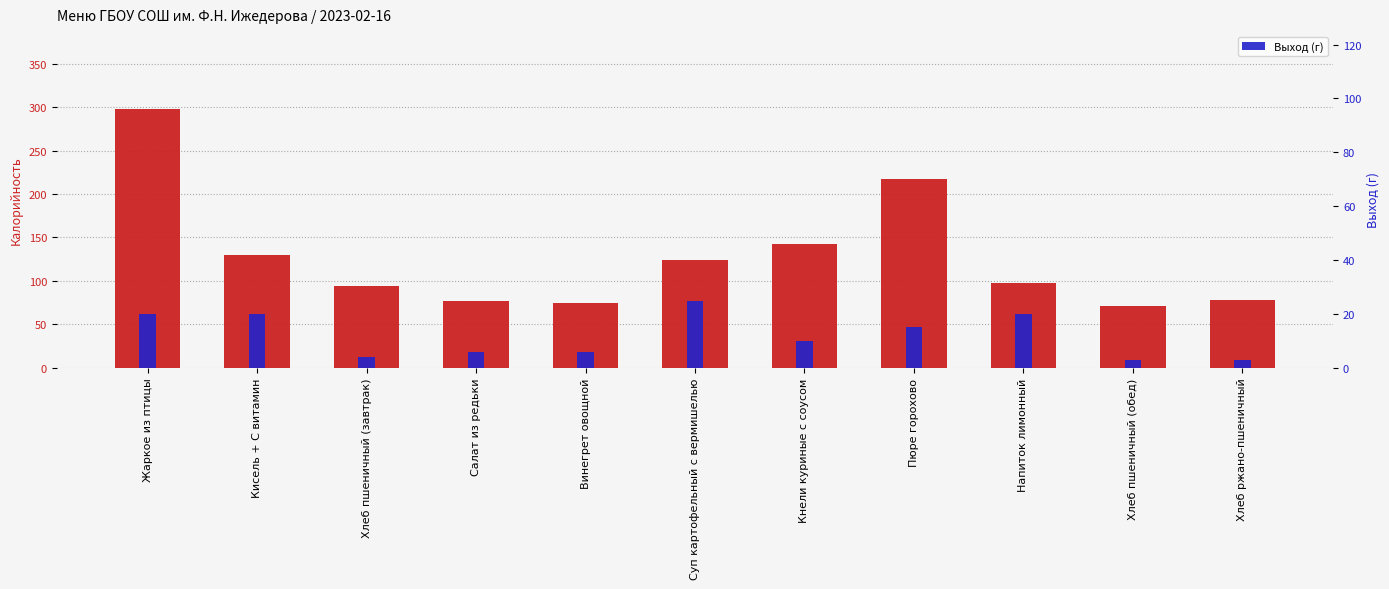

What is the difference between the Калорийность values at Хлеб пшеничный (завтрак) and Салат из редьки?

17